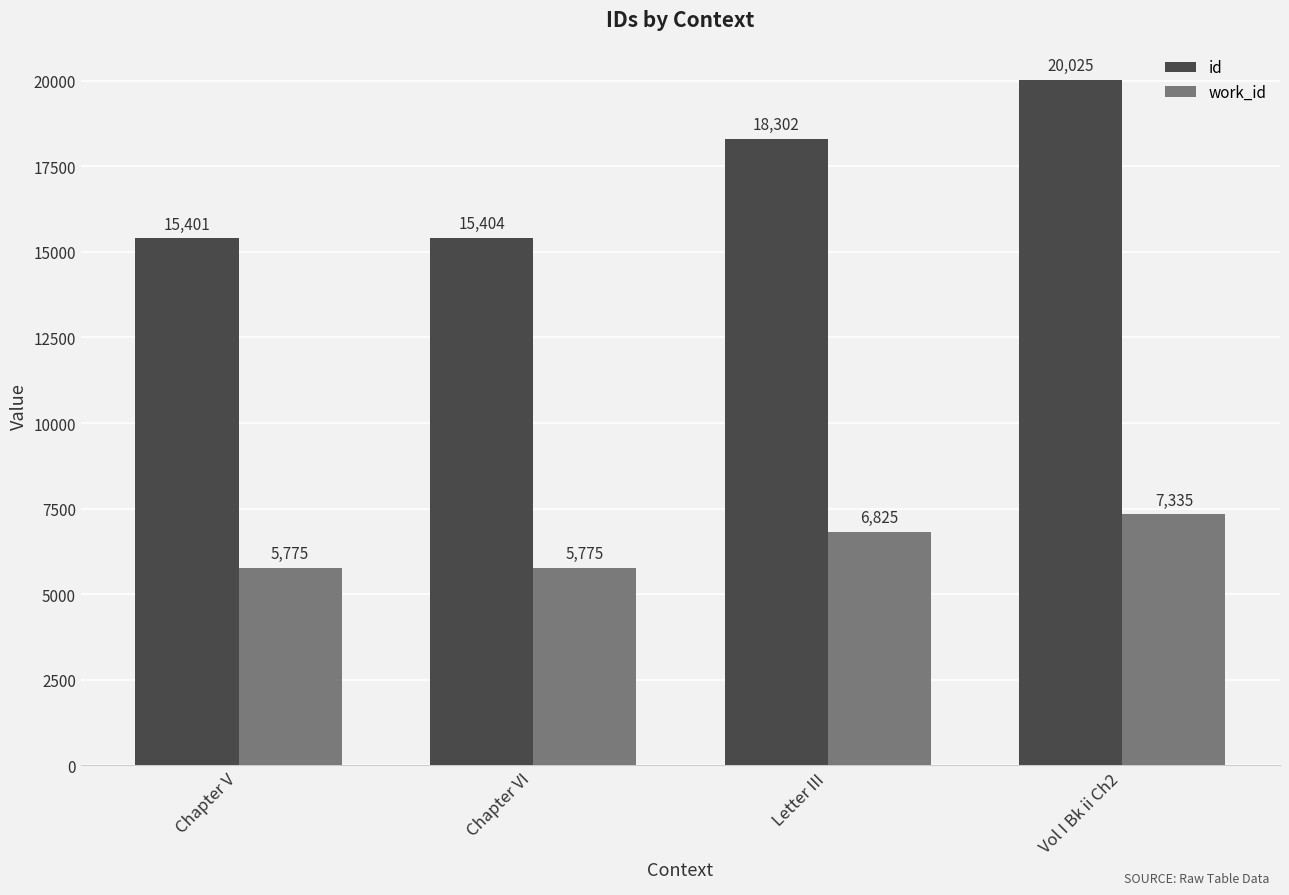

Reading left to right, list all the values displayed in this chart.

id: Chapter V=15401	Chapter VI=15404	Letter III=18302	Vol I Bk ii Ch2=20025
work_id: Chapter V=5775	Chapter VI=5775	Letter III=6825	Vol I Bk ii Ch2=7335